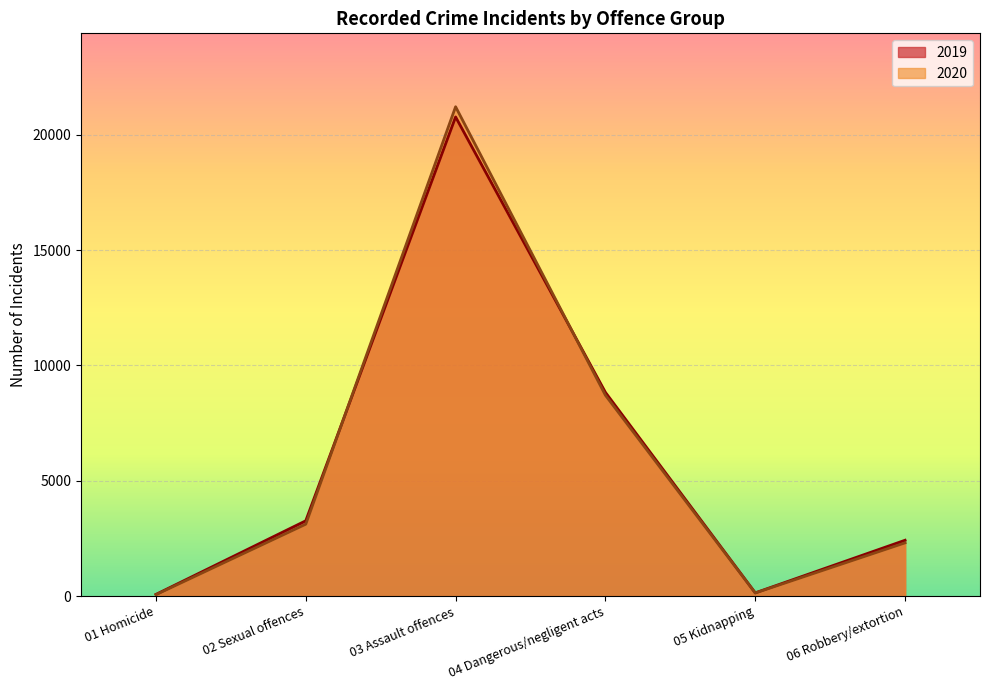

At how many categories does at least one series exceed 13250?

1